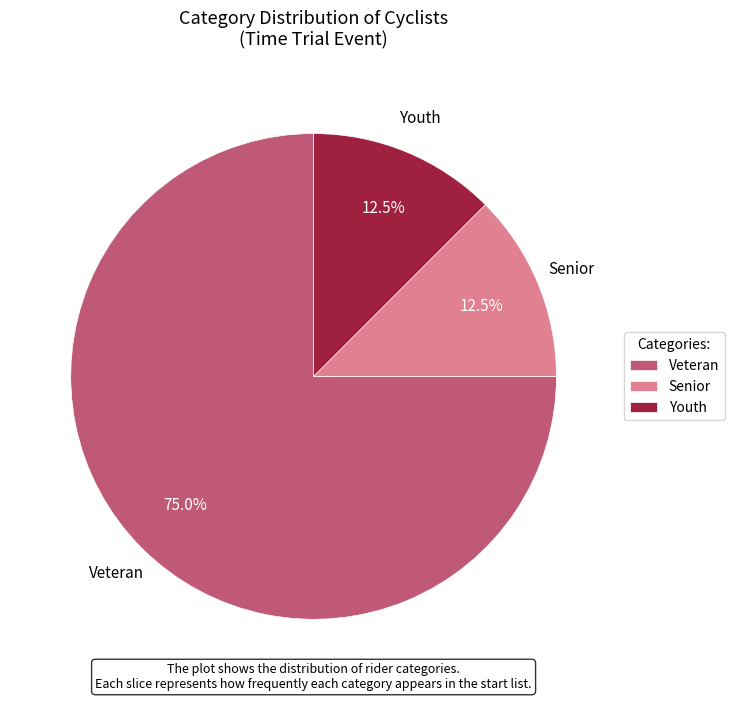

What percentage do Veteran and Youth together represent?

87.5%